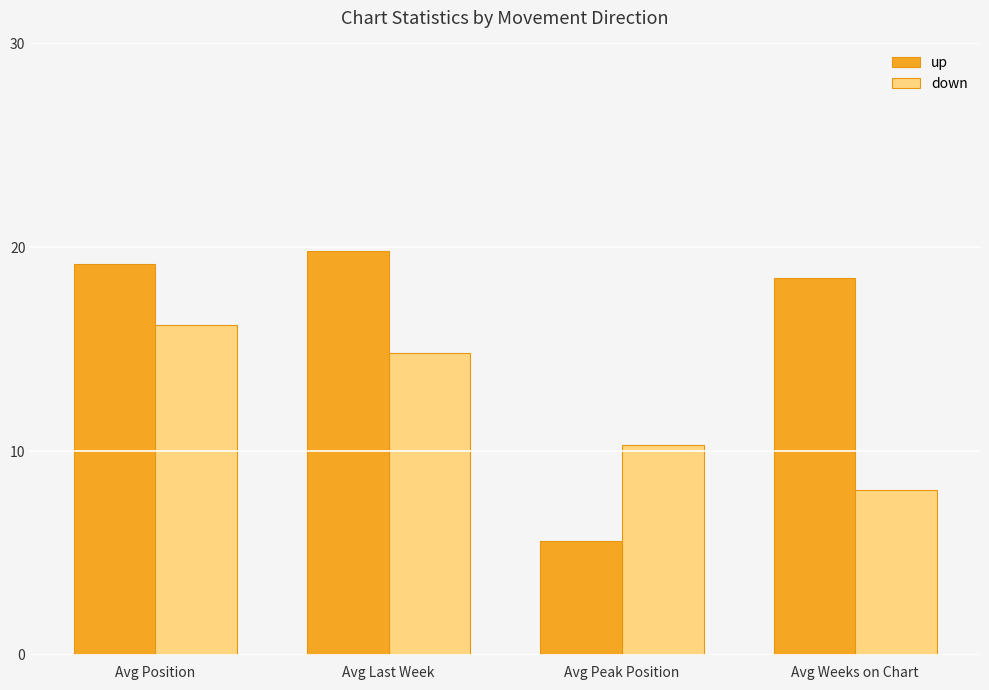

The down series shows 5.1 at Avg Peak Position. True or false?

False